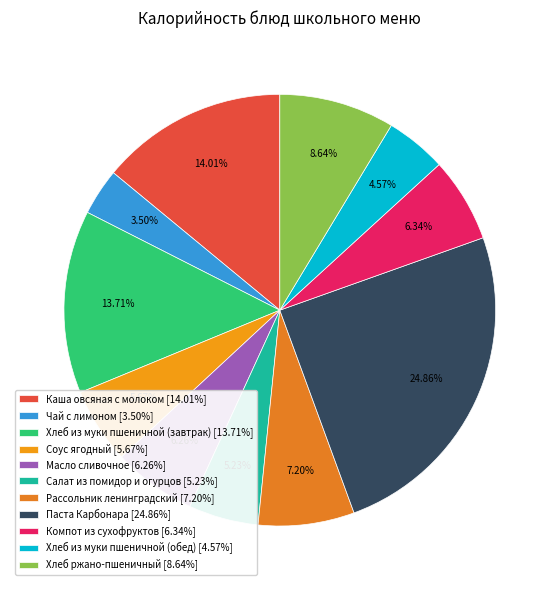

To the nearest percent, what is the difference between the Хлеб из муки пшеничной (завтрак) and Масло сливочное slice percentages?

7%